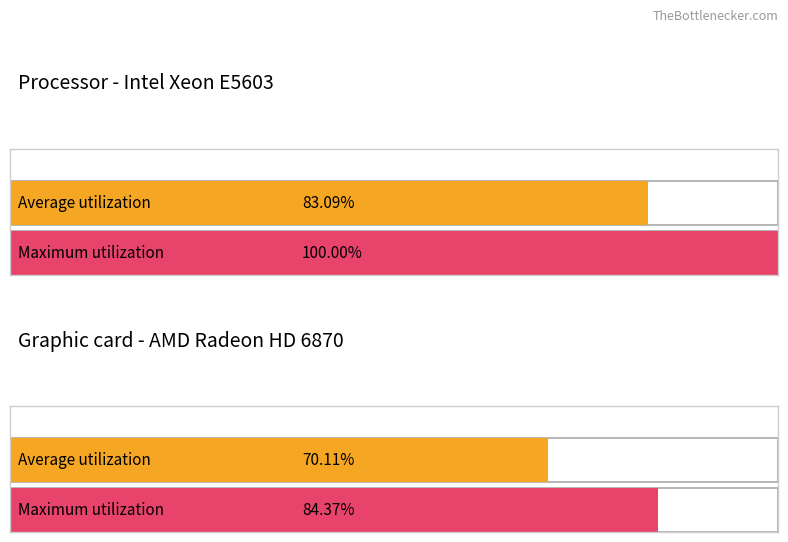

What are all the series names shown in the legend?

Average utilization, Maximum utilization